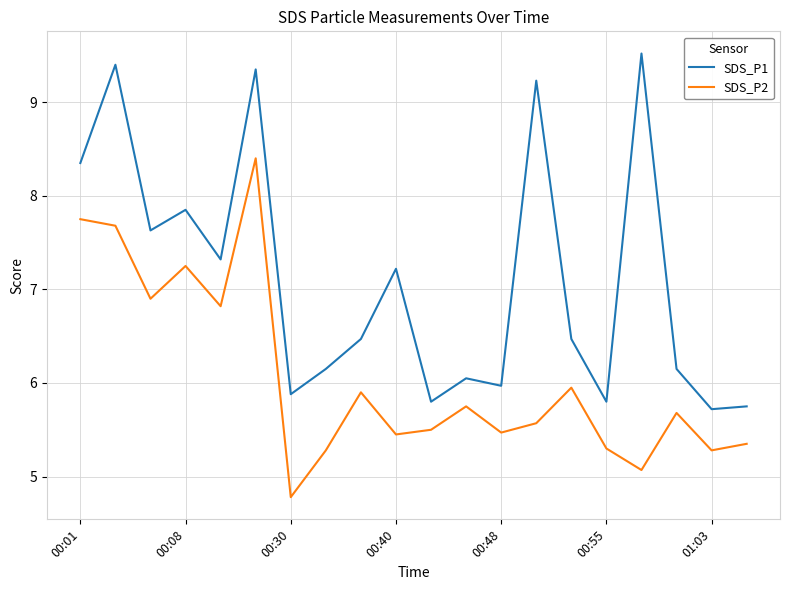

Which series has the largest total across all categories?

SDS_P1